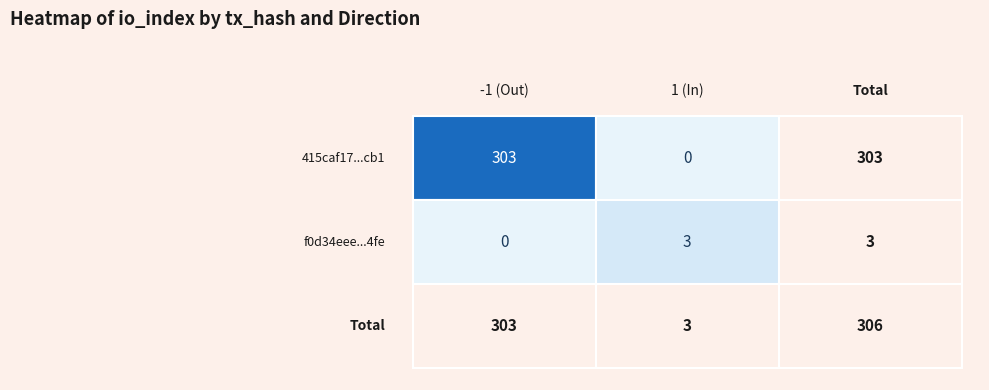

List the series in order of their overall mean, highest first.

415caf17e40372a0e23358c6f9b76a796e81cb1, f0d34eee8306af7cee046e1b5a870b74269c4fe